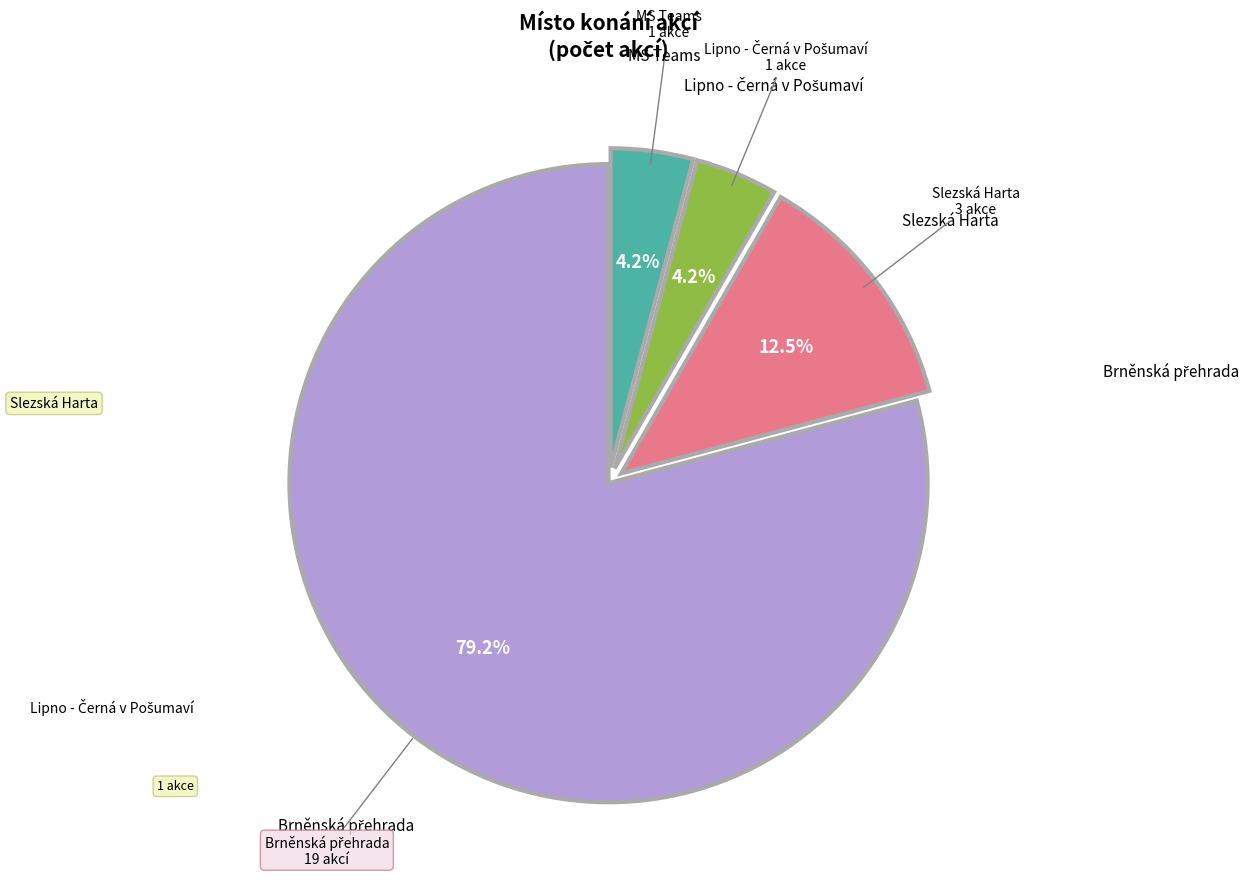

Is there any slice that represents more than half of the pie?

Yes